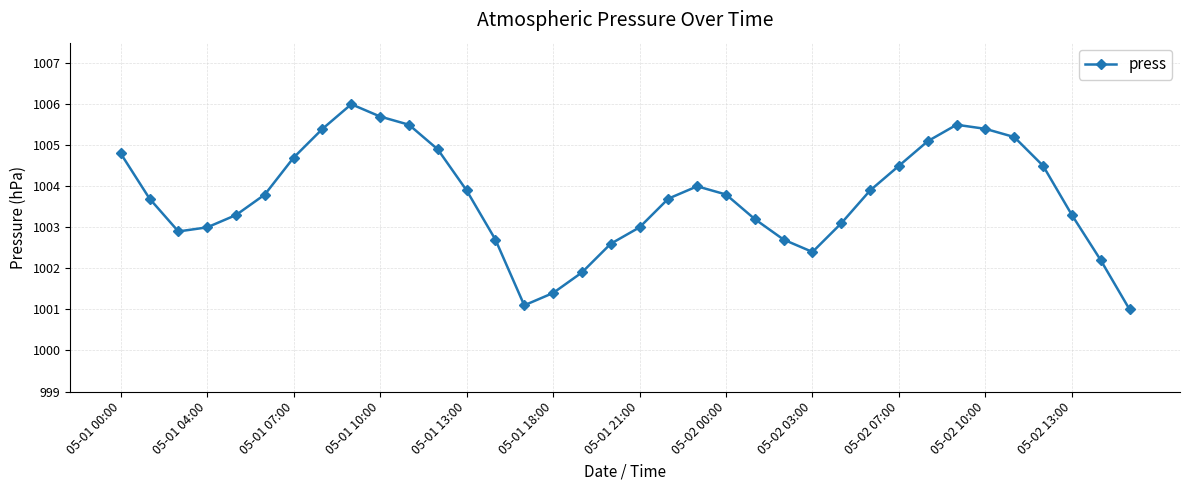

What is the difference between the maximum and minimum values?

5.0